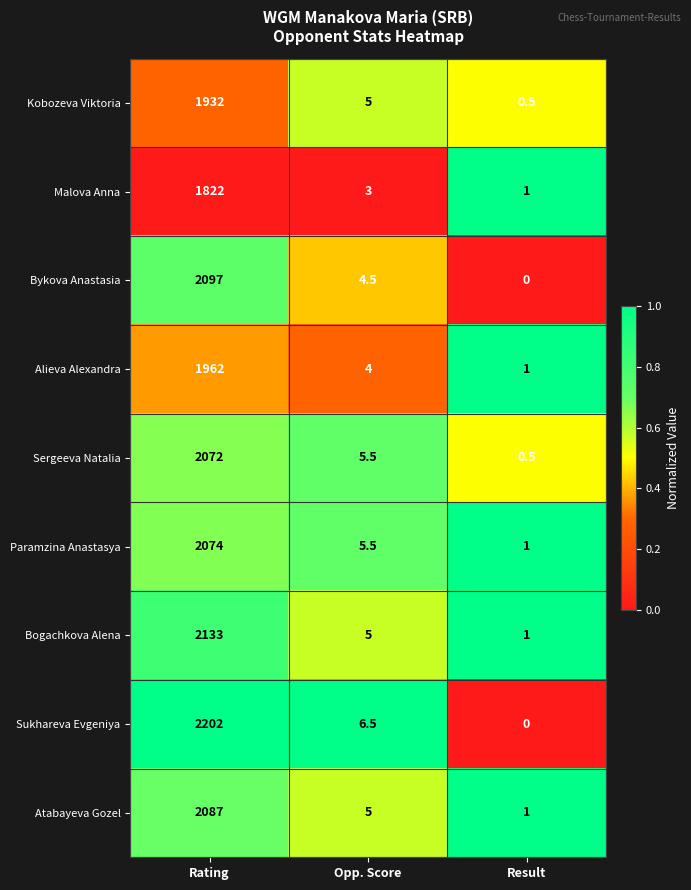

The value of Sukhareva Evgeniya at Result is 747.2. True or false?

False